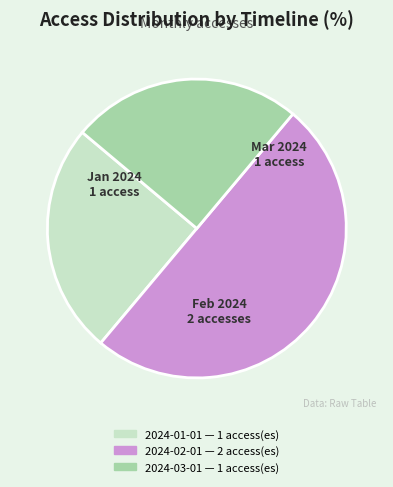

How many slices are in this pie chart?

3